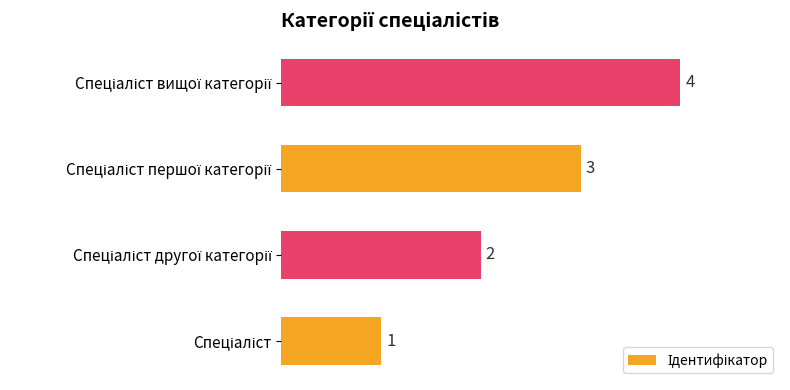

What is the maximum value shown in the chart?

4